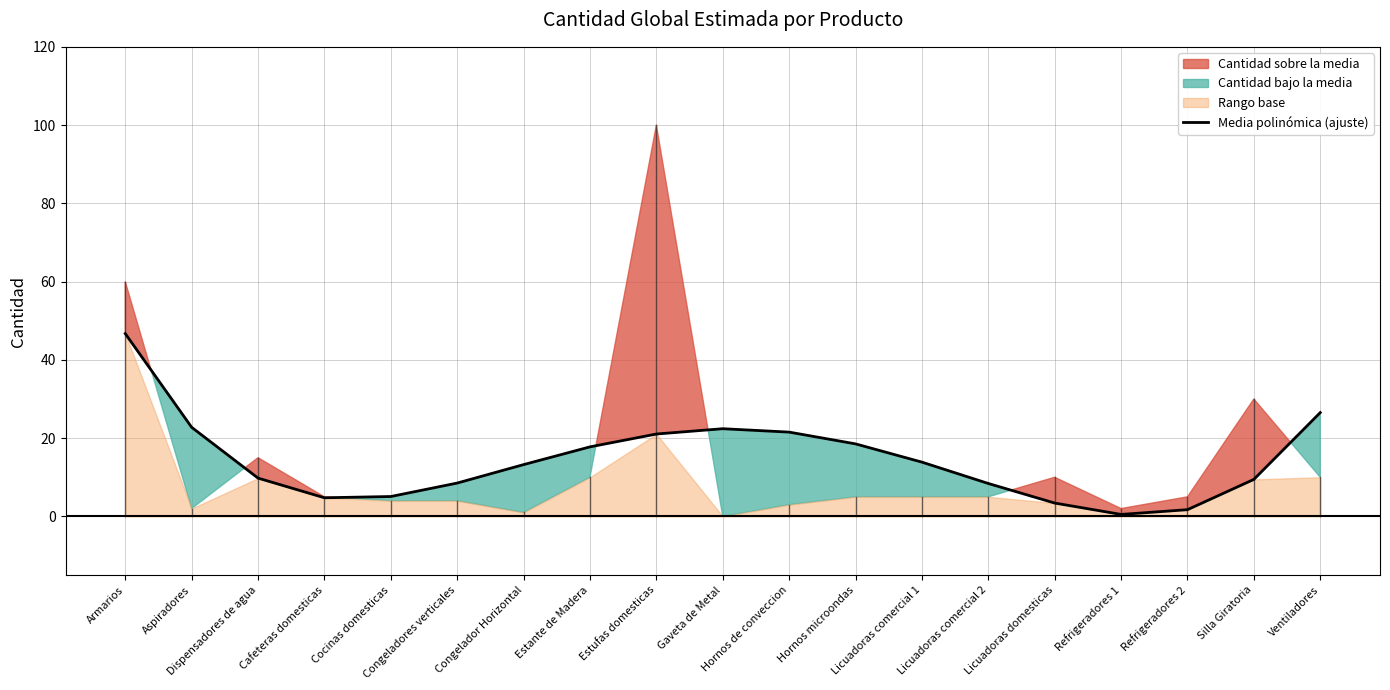

What is the average value?

14.5